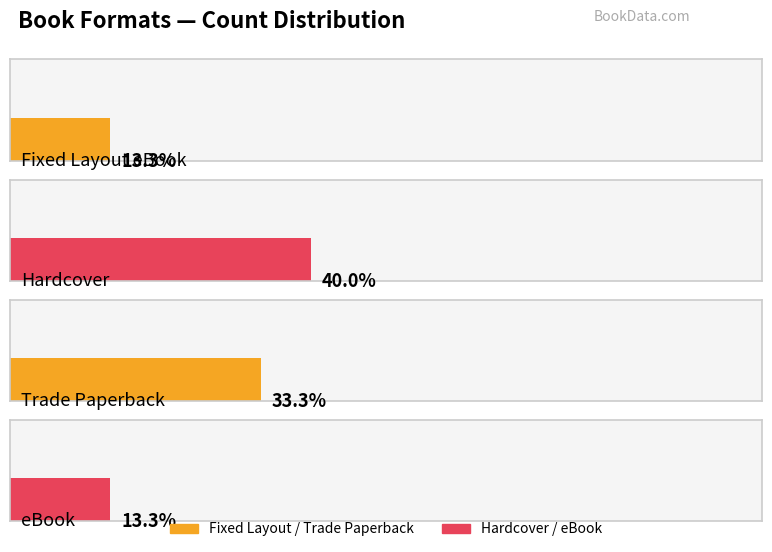

What is the label of the 4th bar from the left?

eBook